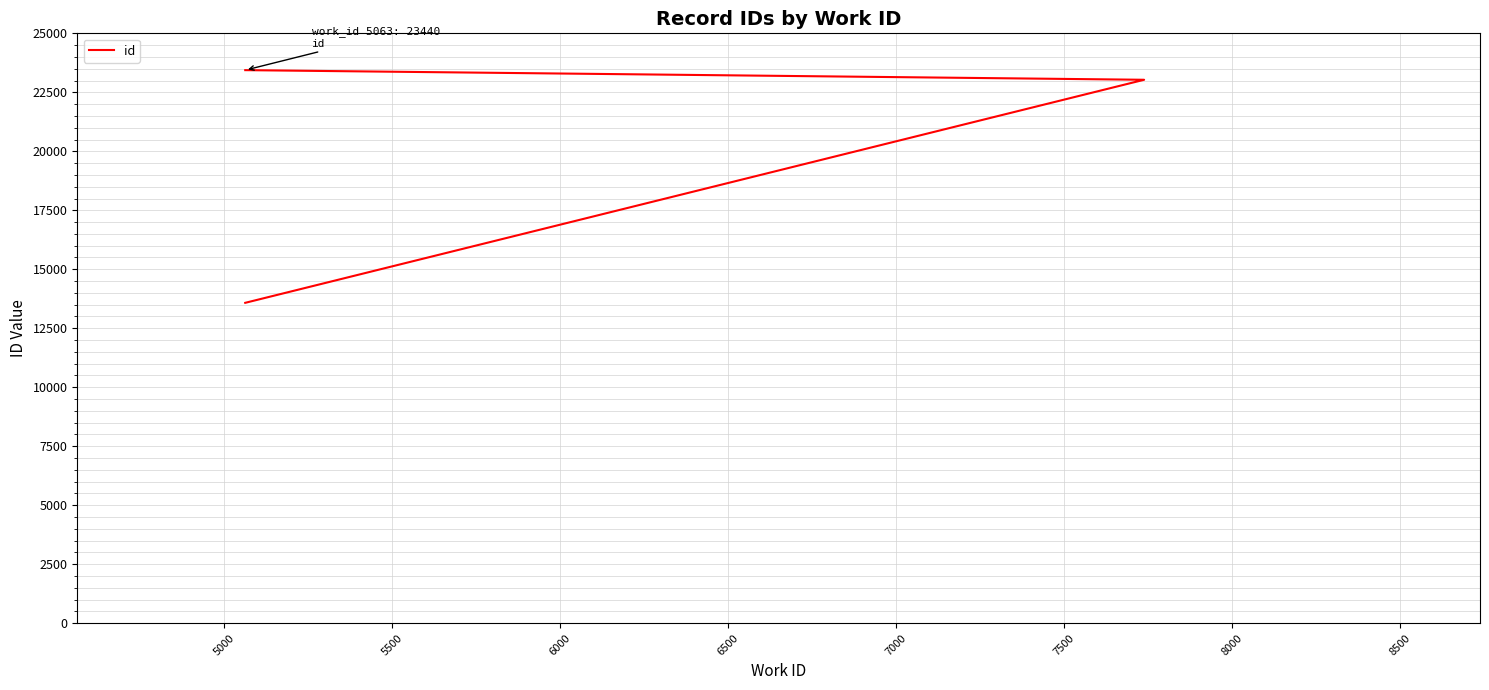

True or false: the data shows 6744 at 4500.

False